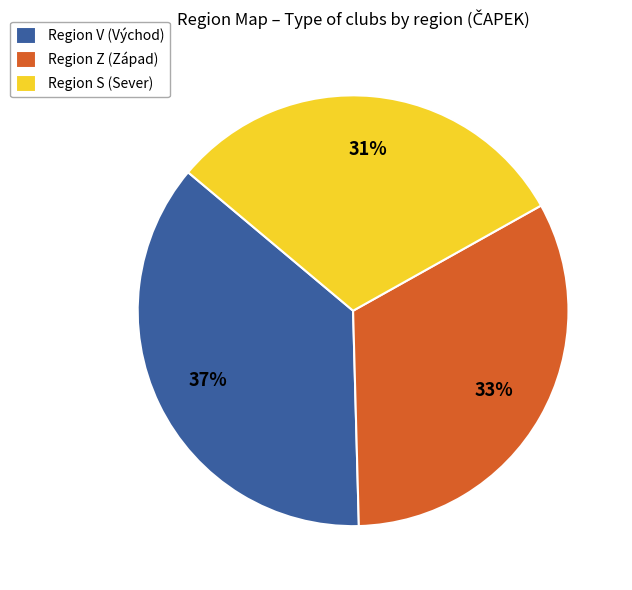

What is the ratio of the value at Region Z (Západ) to the value at Region V (Východ)?

0.9